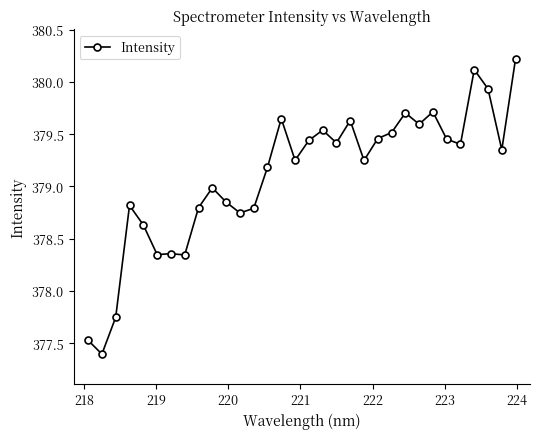

What is the difference between the maximum and minimum values?

2.8